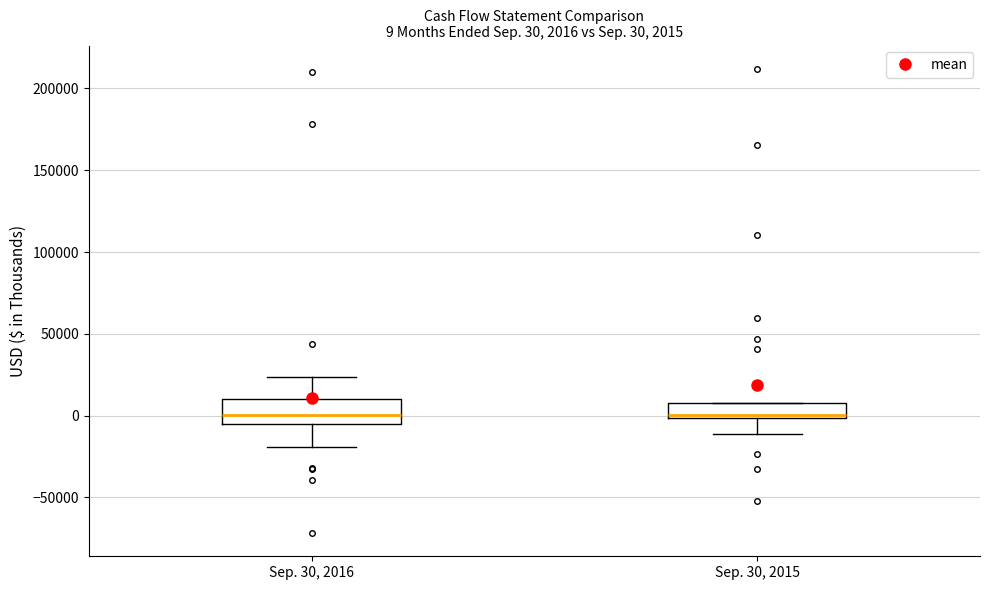

Comparing the boxes themselves (not the whiskers), which one is the tallest?

Sep. 30, 2016